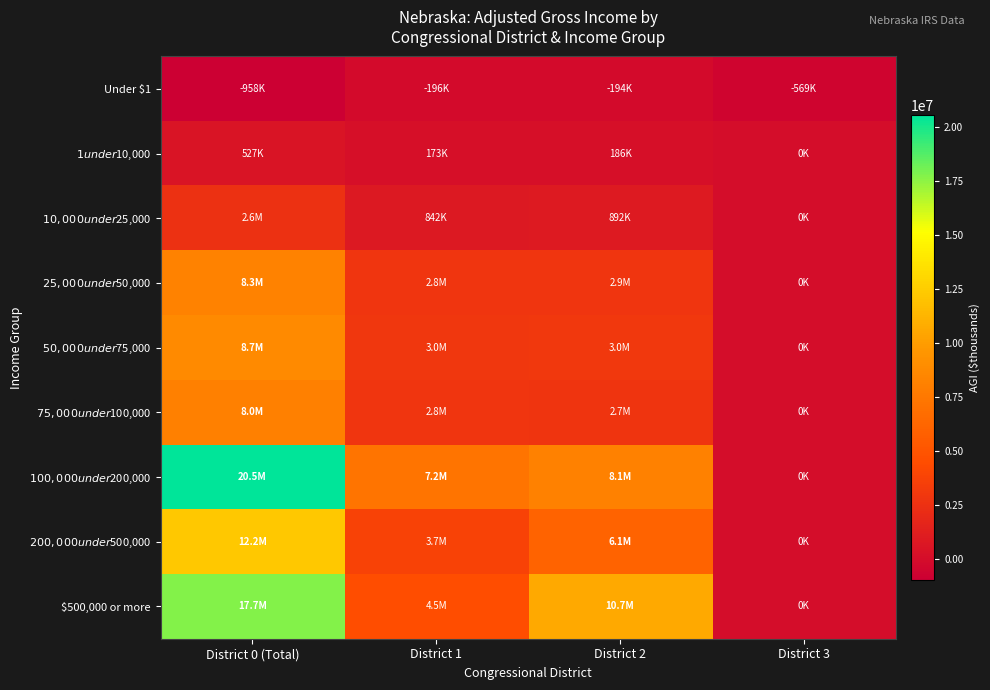

How many data points does each series have?

4